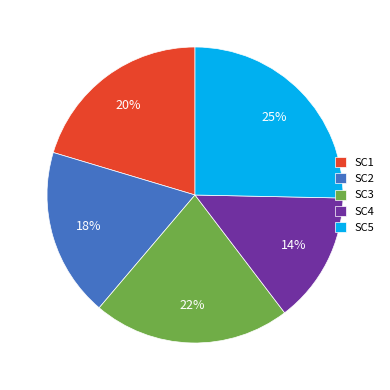

What is the smallest slice in the pie chart?

SC4